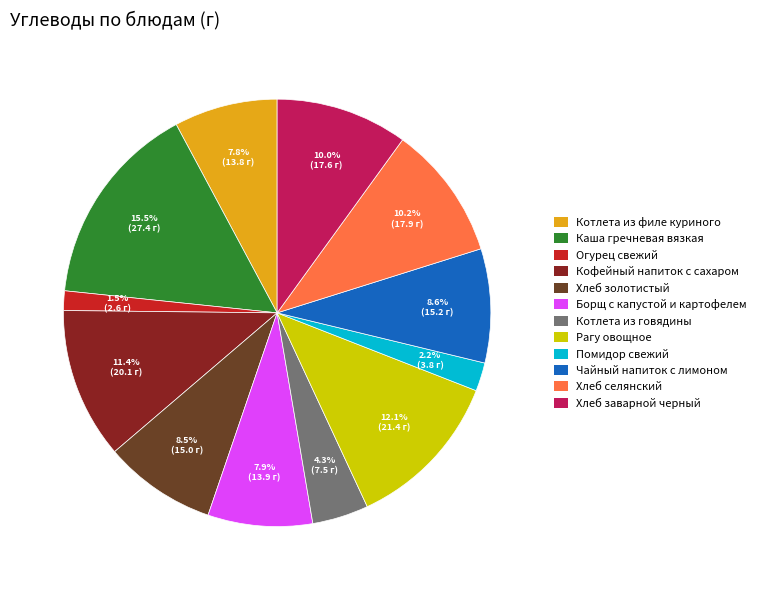

How much of the chart is everything except Хлеб заварной черный?

90.0%